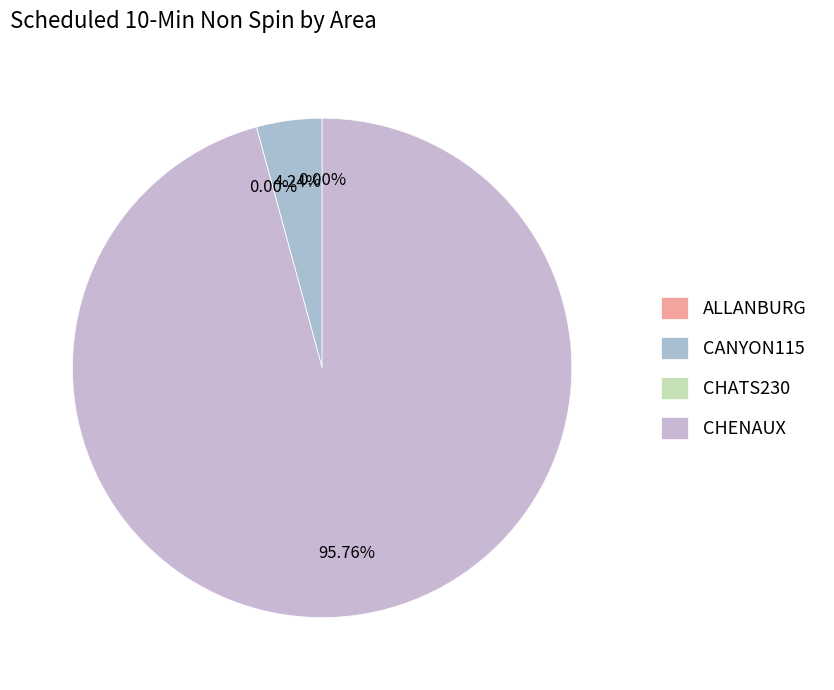

True or false: CHENAUX accounts for 84% of the total.

False